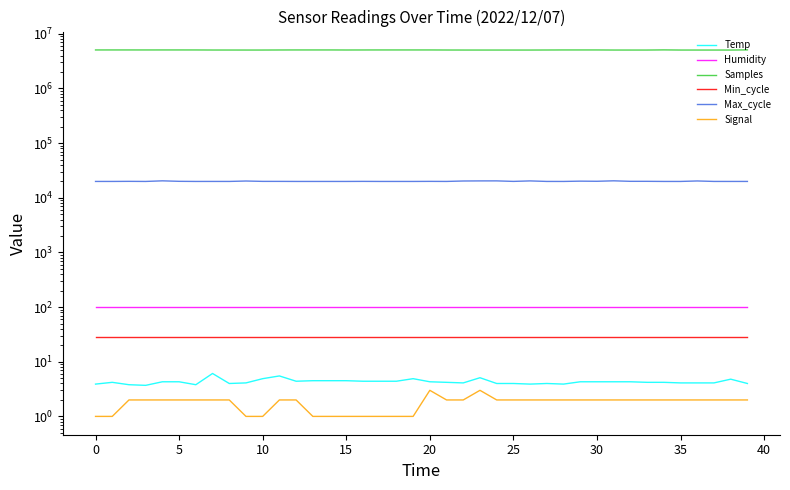

What is the average value of the Samples series?

5065552.2